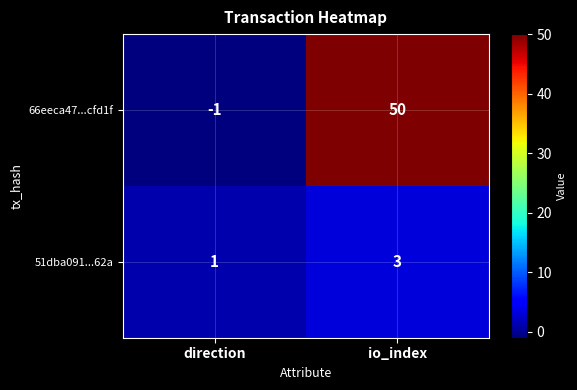

Where is 51dba091...62a nearest to the value 2?

direction